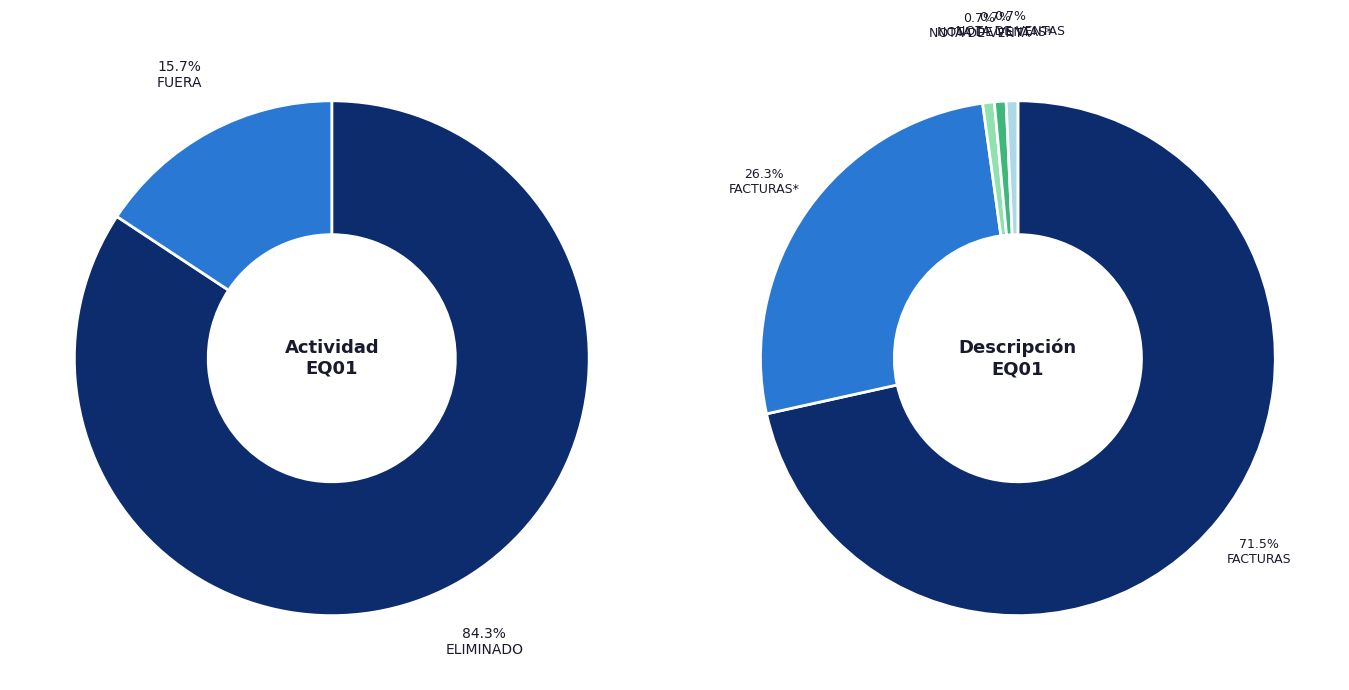

Which slice is the largest?

ELIMINADO